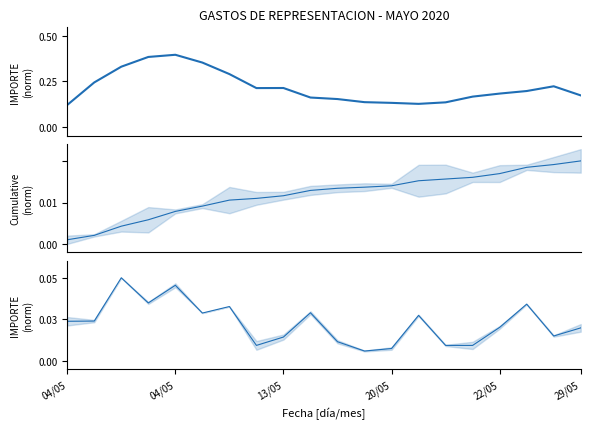

At how many categories does at least one series exceed 0?

20